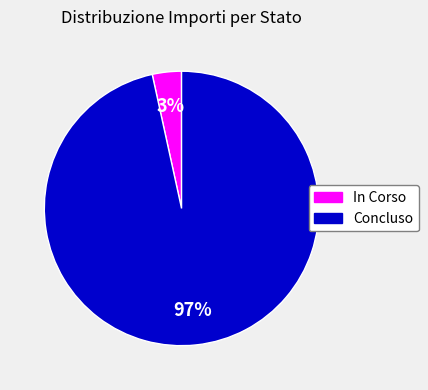

Combined, do Concluso and In Corso account for over 50%?

Yes